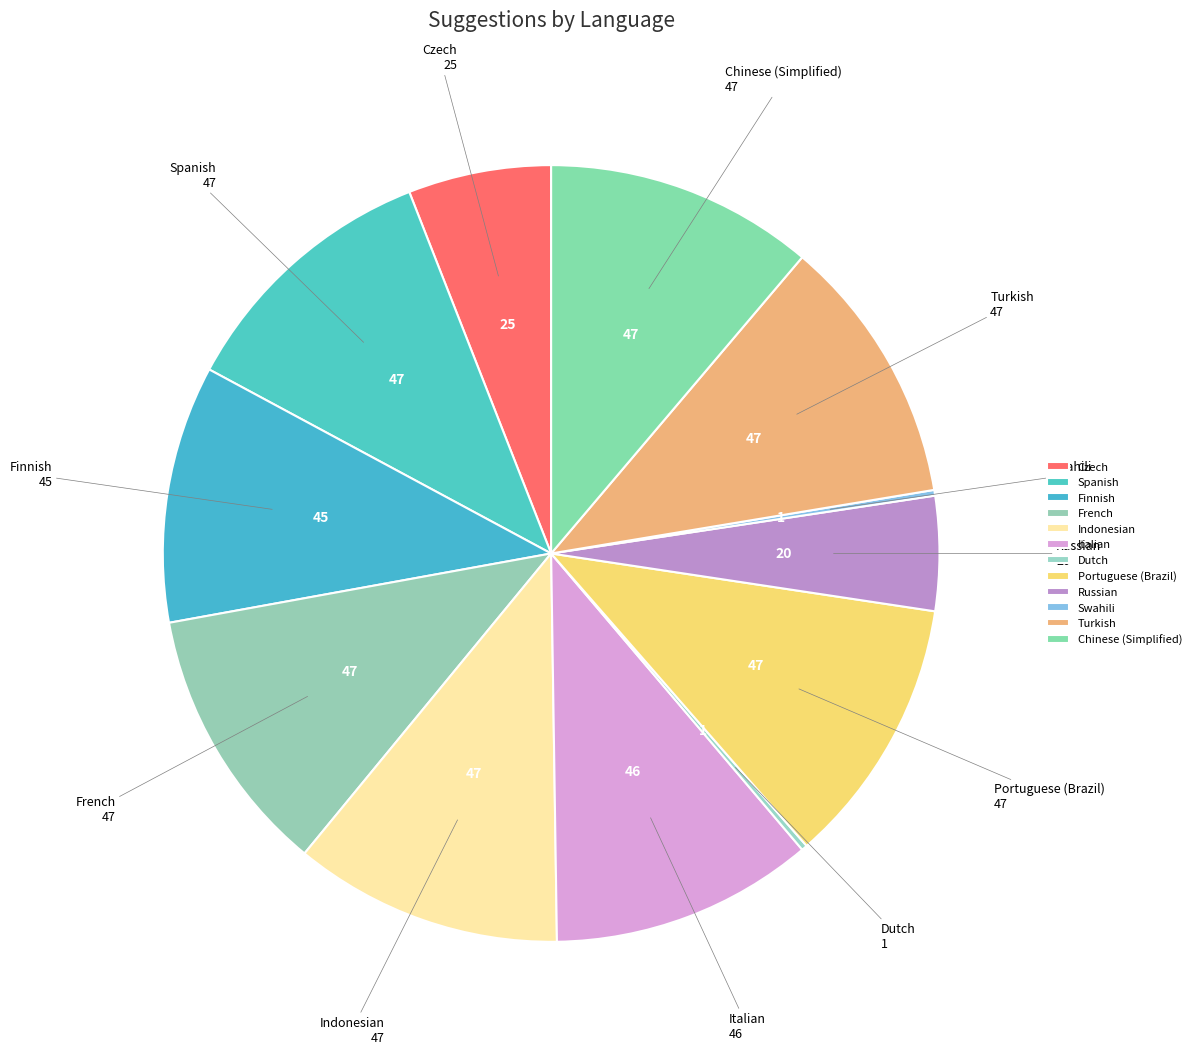

What is the ratio of the value at Czech to the value at Chinese (Simplified)?

0.5